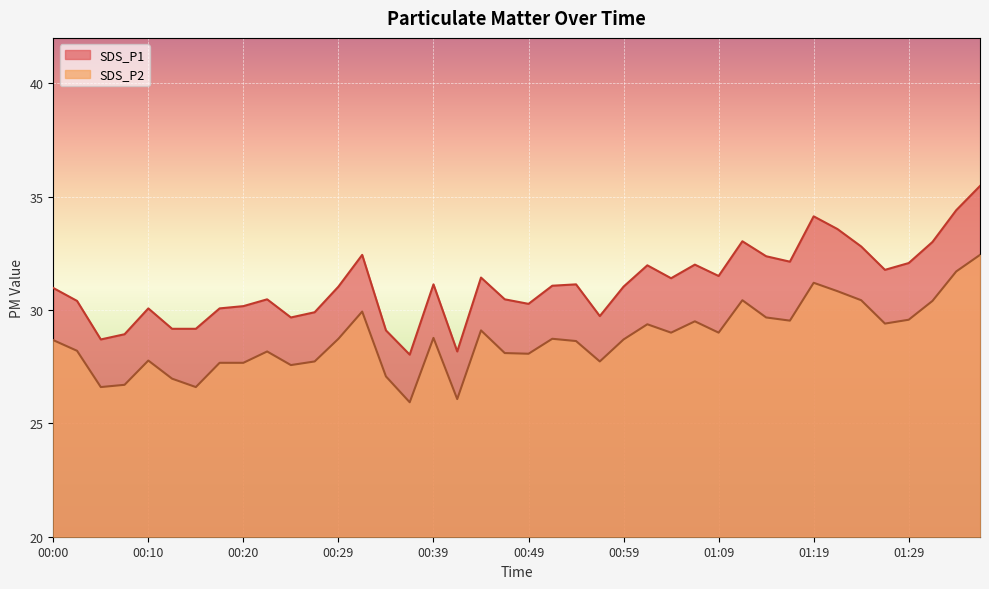

What is the difference between the maximum and minimum values in the SDS_P1 series?

7.4